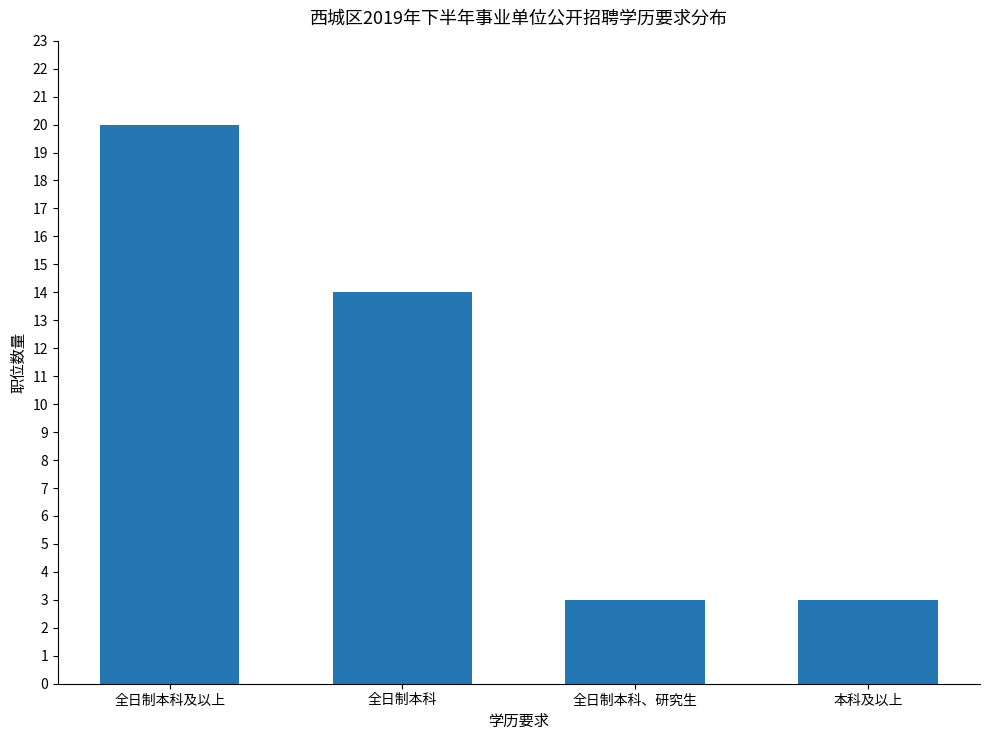

What is the ratio of the value at 全日制本科 to the value at 本科及以上?

4.7